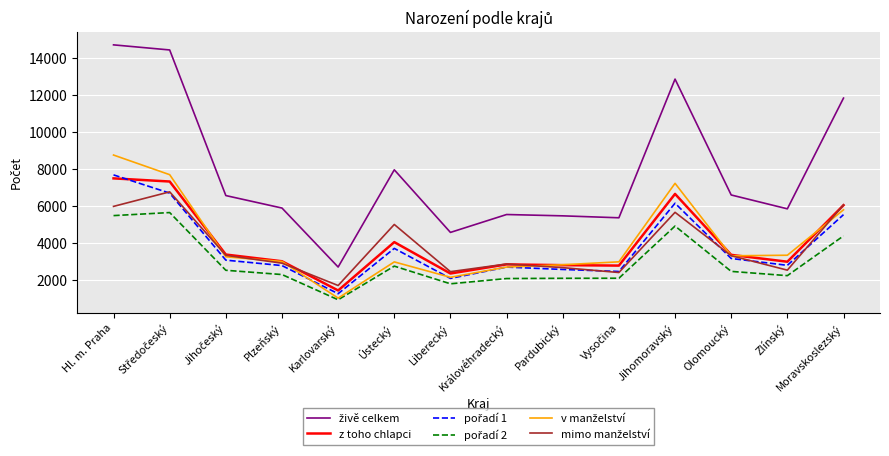

What is the total value across all series at Liberecký?

15287